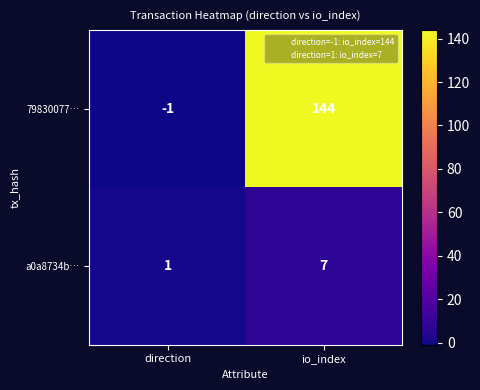

How many distinct data groups are displayed?

2